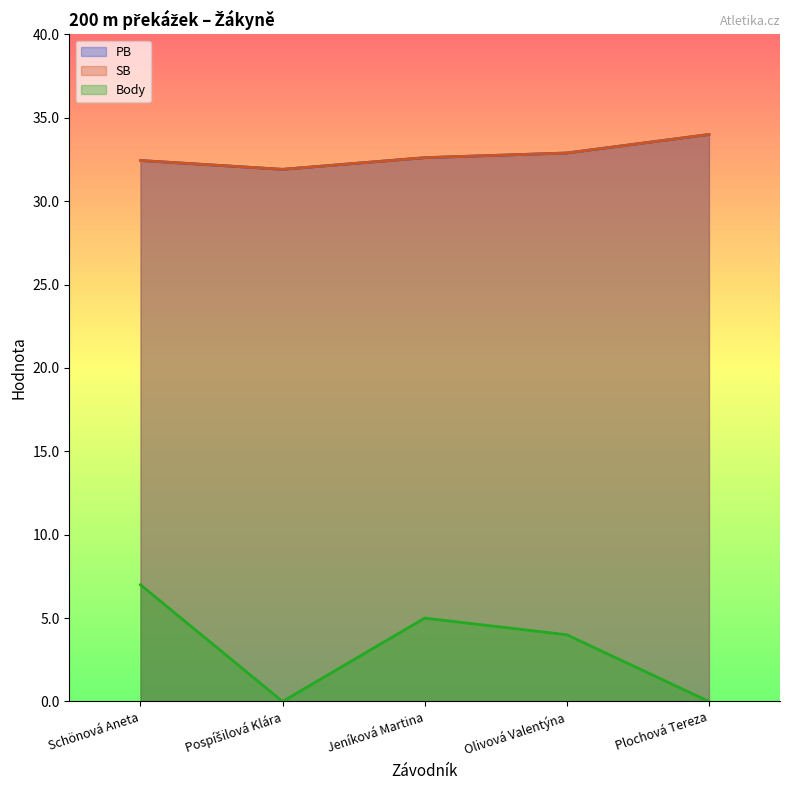

At which category does PB reach its first local valley?

Pospíšilová Klára